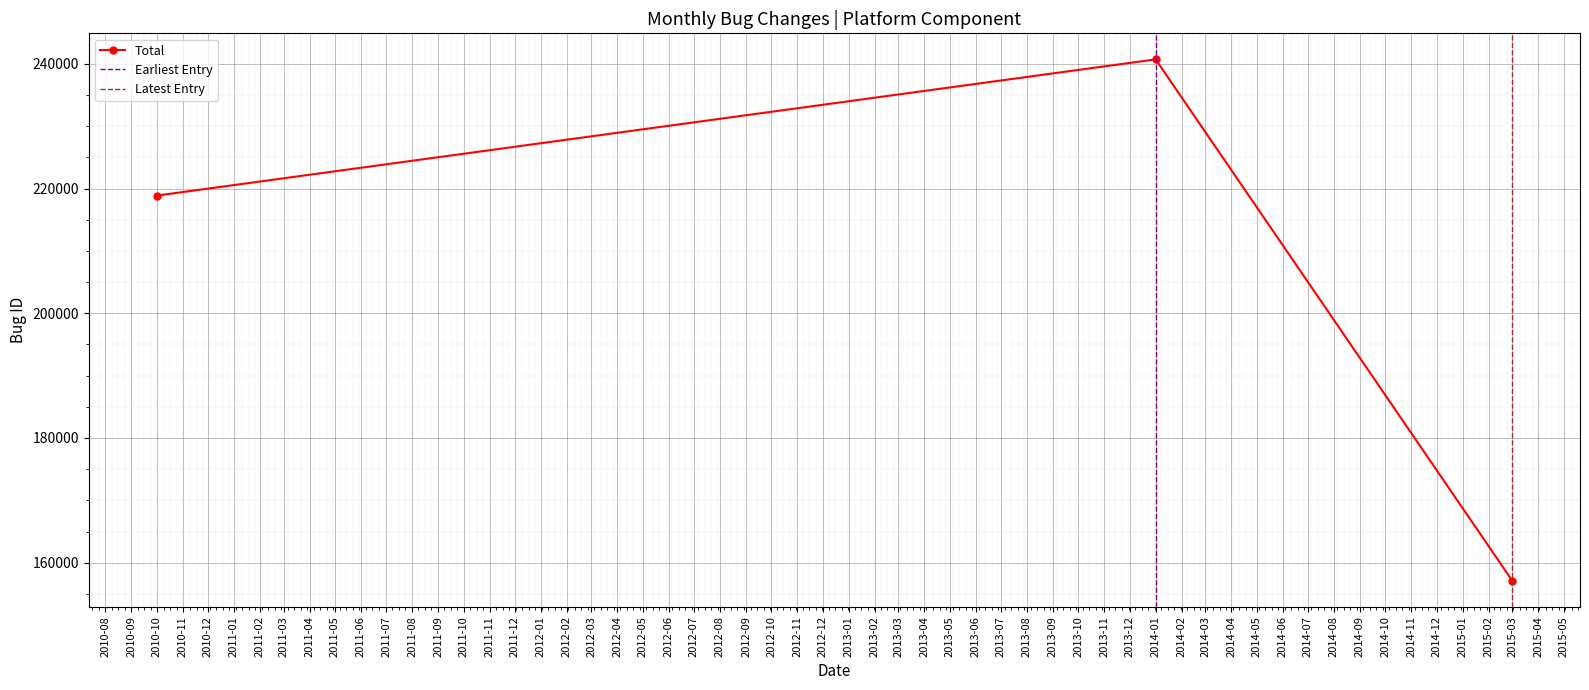

Rank the categories by value from lowest to highest.

2015-03, 2010-10, 2014-01